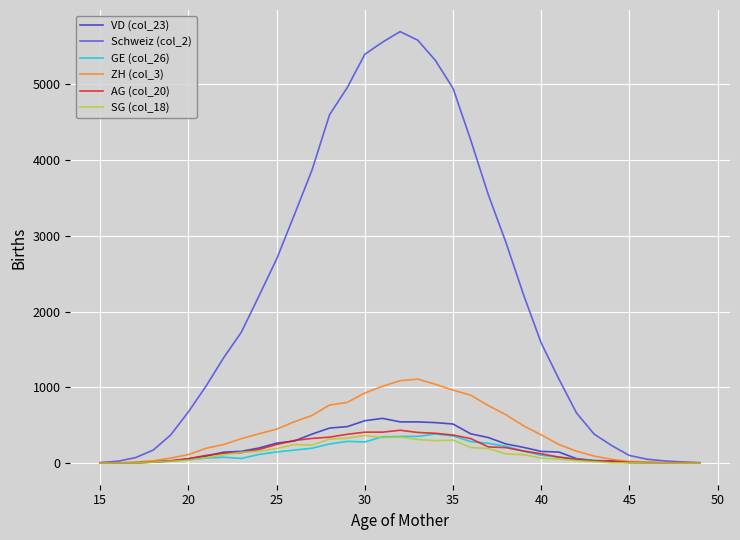

Which series has the largest total across all categories?

Schweiz (col_2)